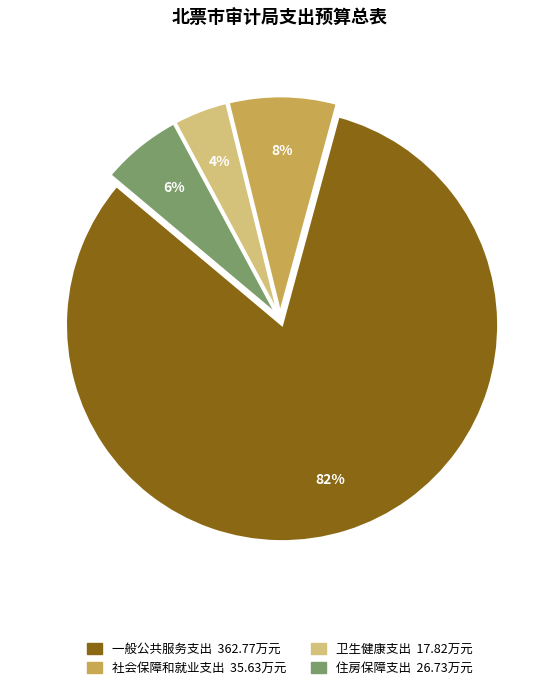

Which has a higher value, 卫生健康支出 or 住房保障支出?

住房保障支出